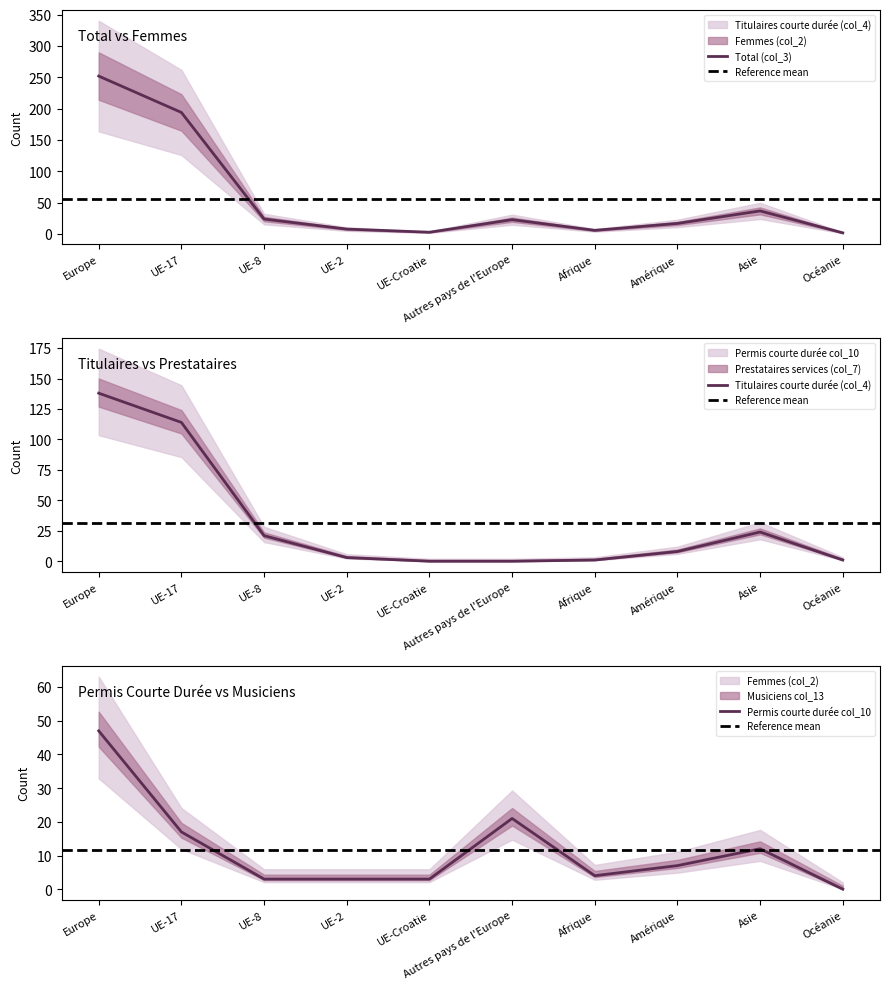

How many values in the Femmes (col_2) series exceed 8?

4